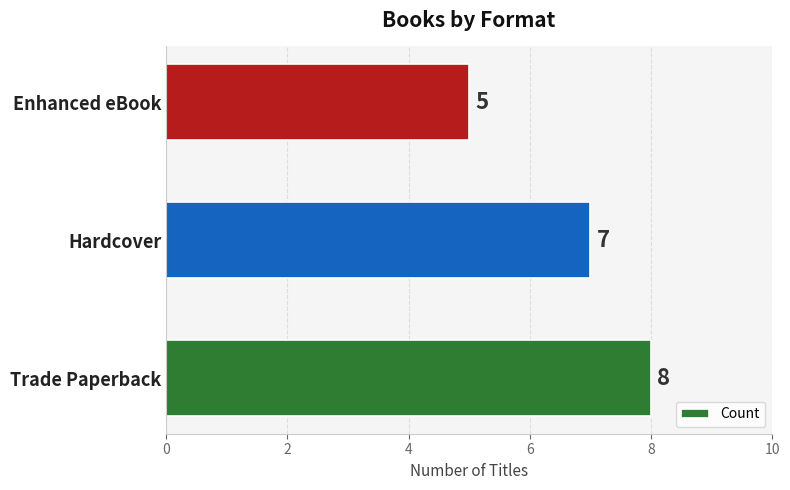

What is the greatest value displayed?

8